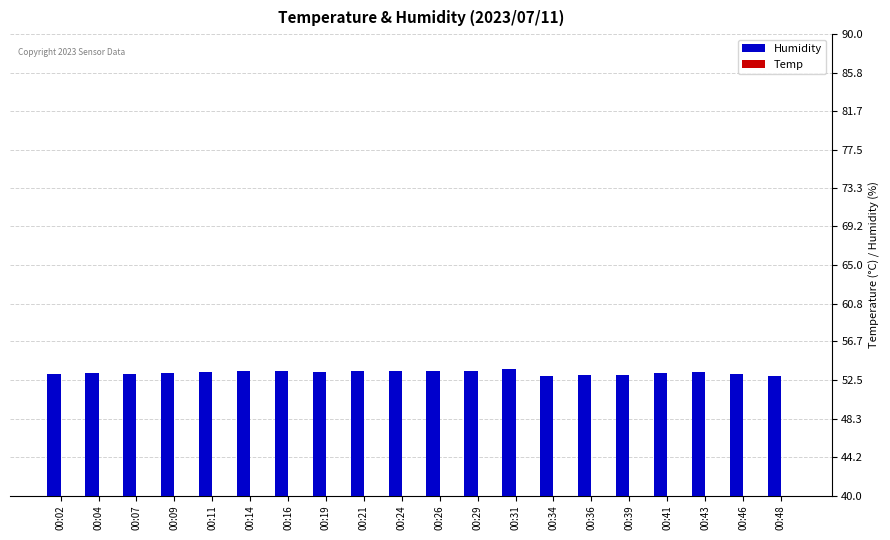

Is the value of Humidity at 00:43 greater than the value of Temp at 00:21?

Yes